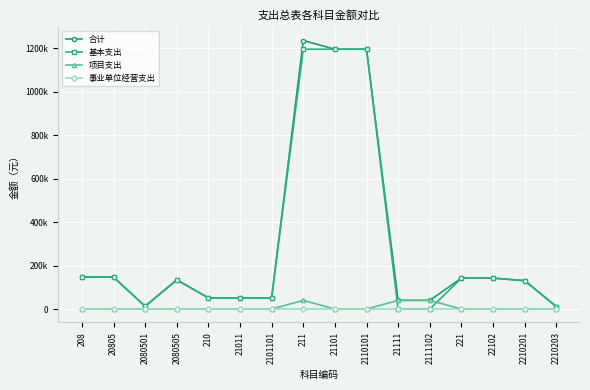

At 22102, list the series in order from smallest to largest.

项目支出, 事业单位经营支出, 合计, 基本支出